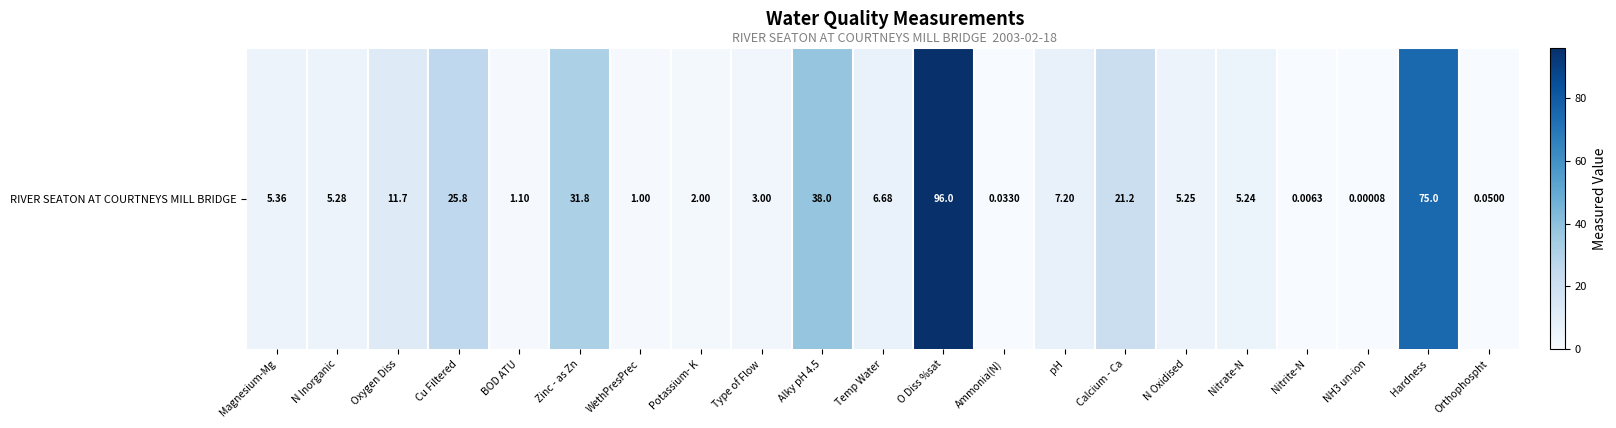

At which label does the data first exceed 5?

Magnesium-Mg